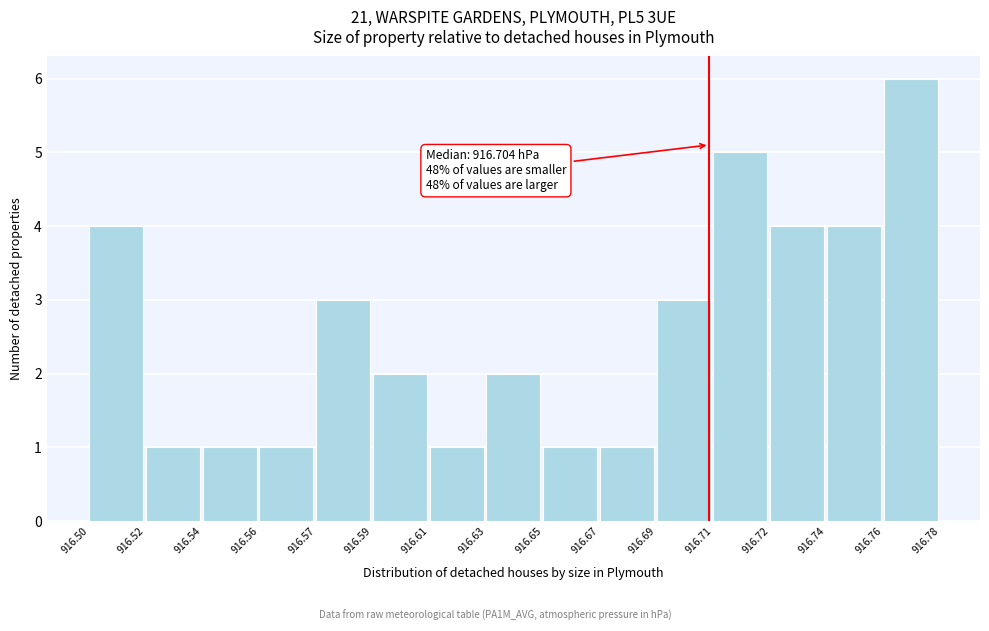

Reading left to right, what are all the values shown in this chart?

4	1	1	1	3	2	1	2	1	1	3	5	4	4	6